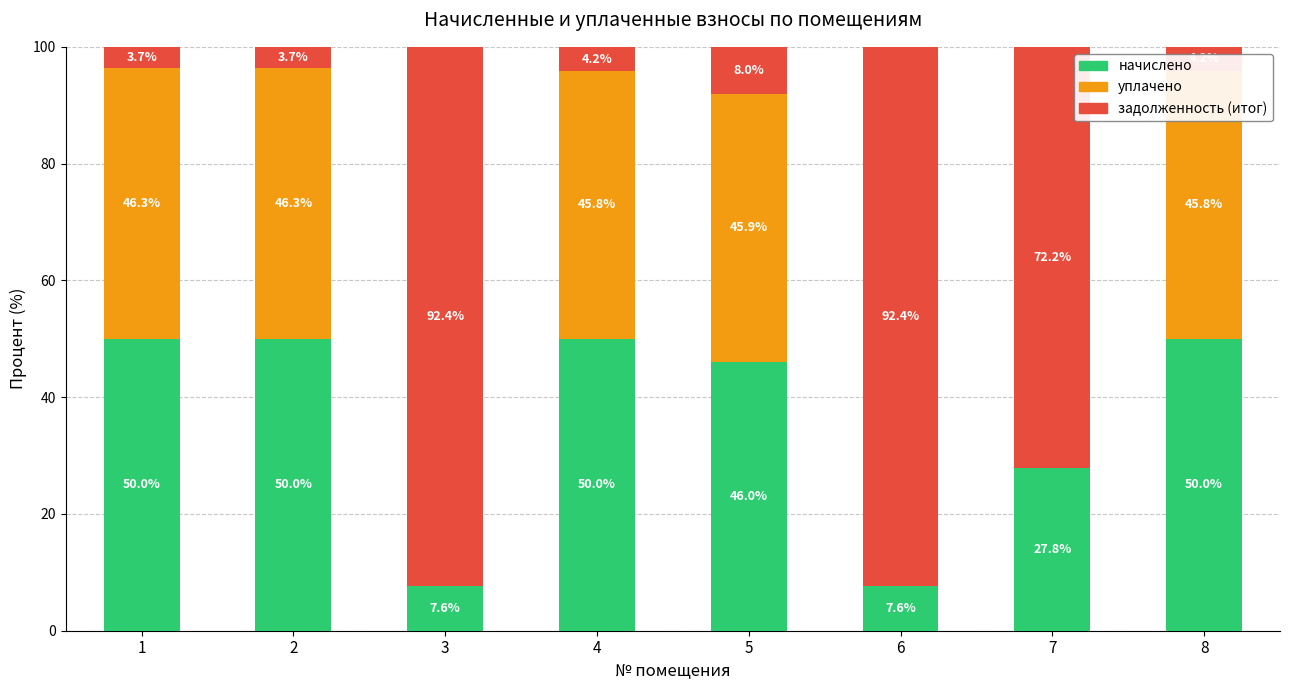

What are all the series names shown in the legend?

начислено, уплачено, задолженность (итог)